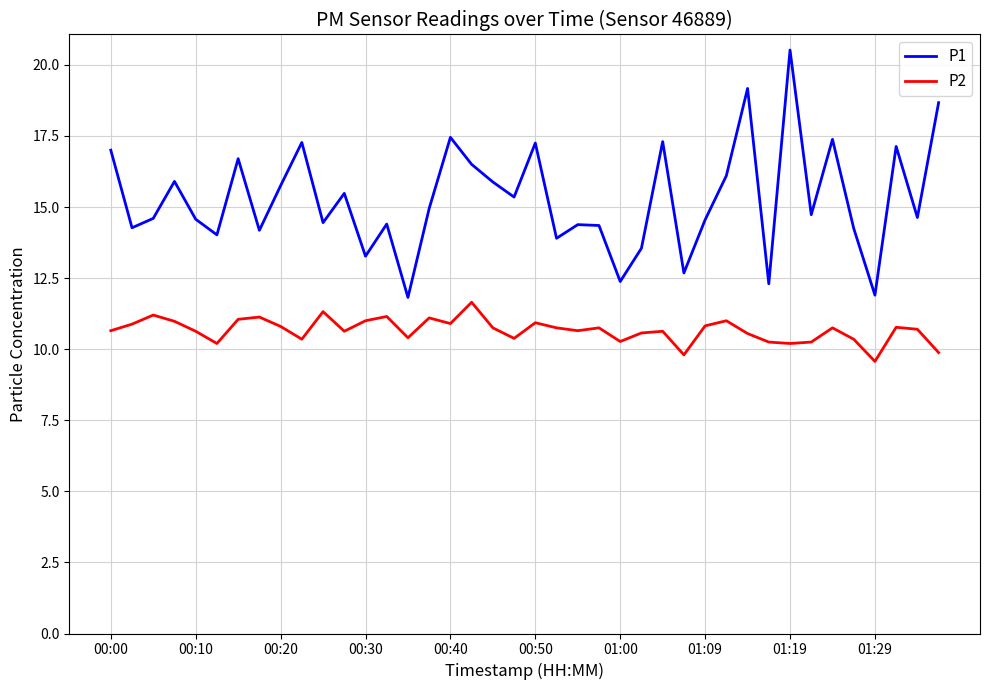

Which series has the largest total across all categories?

P1